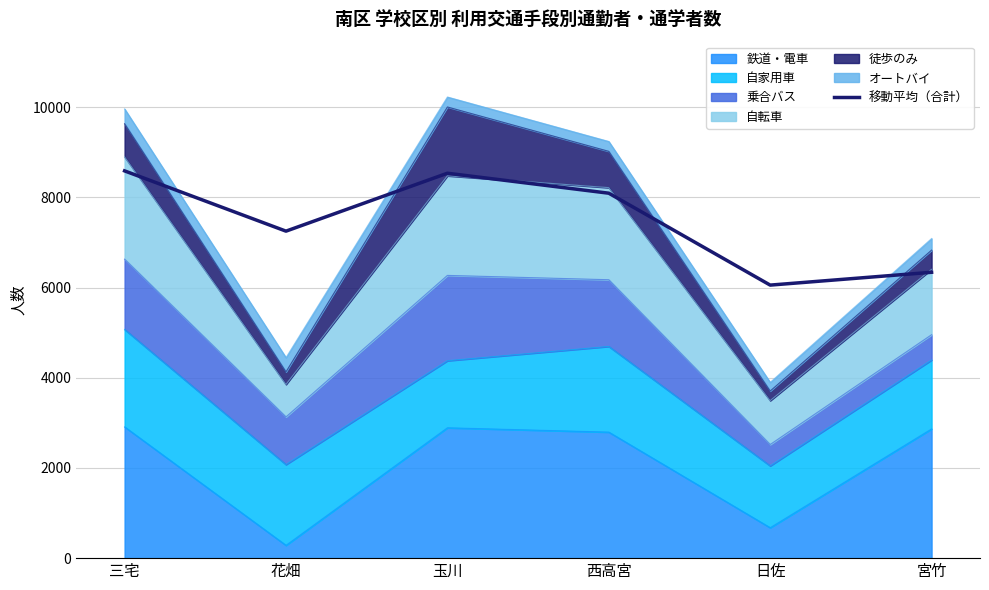

True or false: the data shows 10669.8 at 花畑.

False